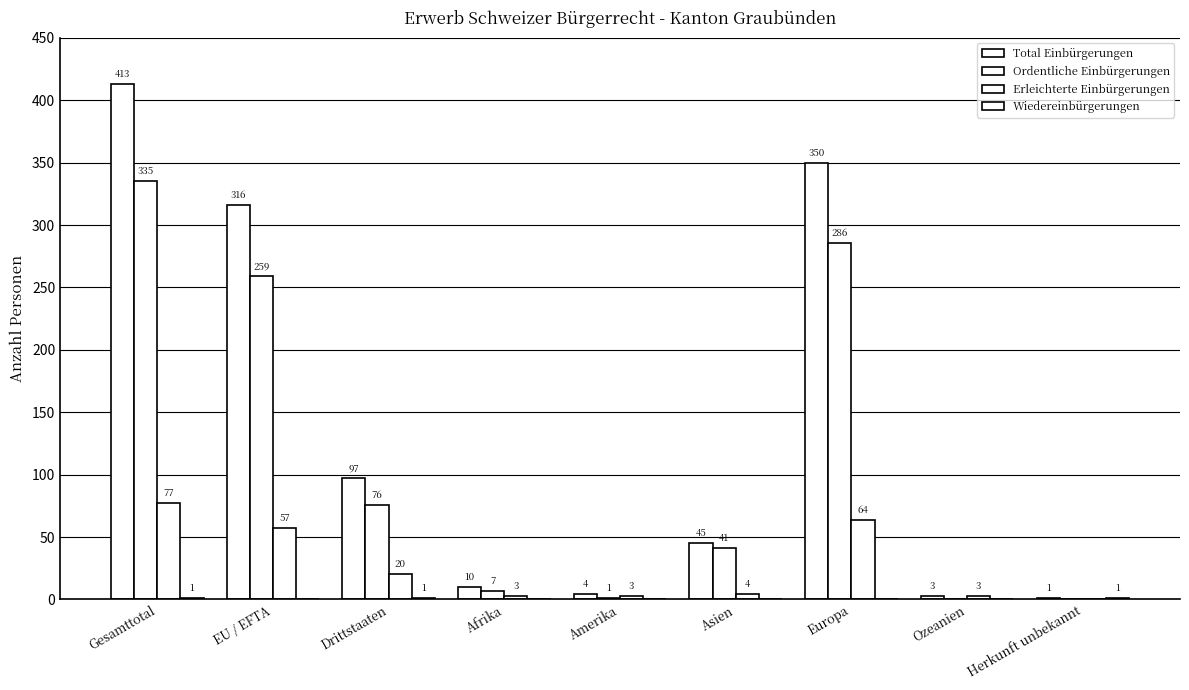

Does the chart contain stacked bars?

No